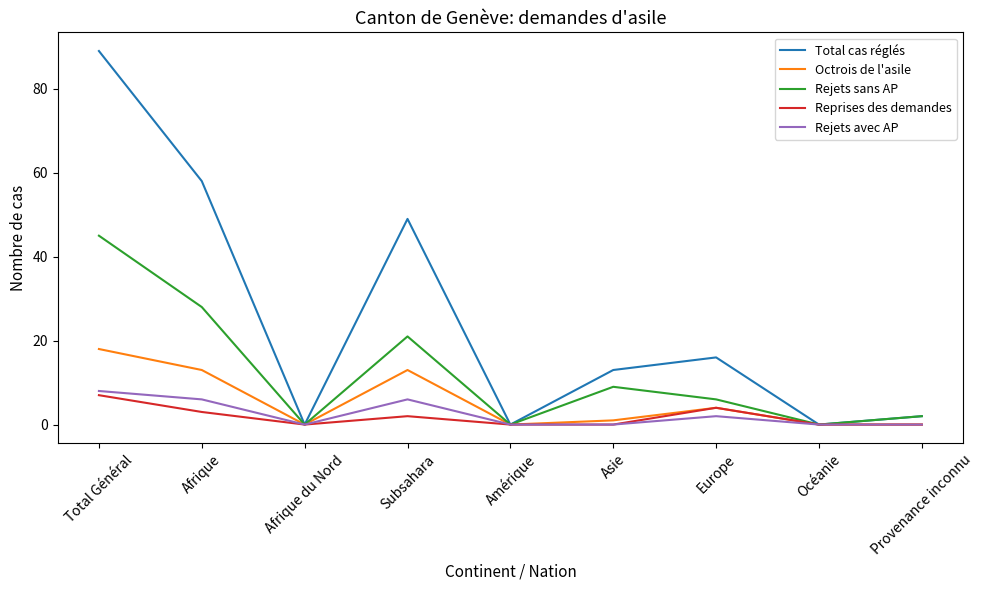

What is the sum of all Rejets avec AP values?

22